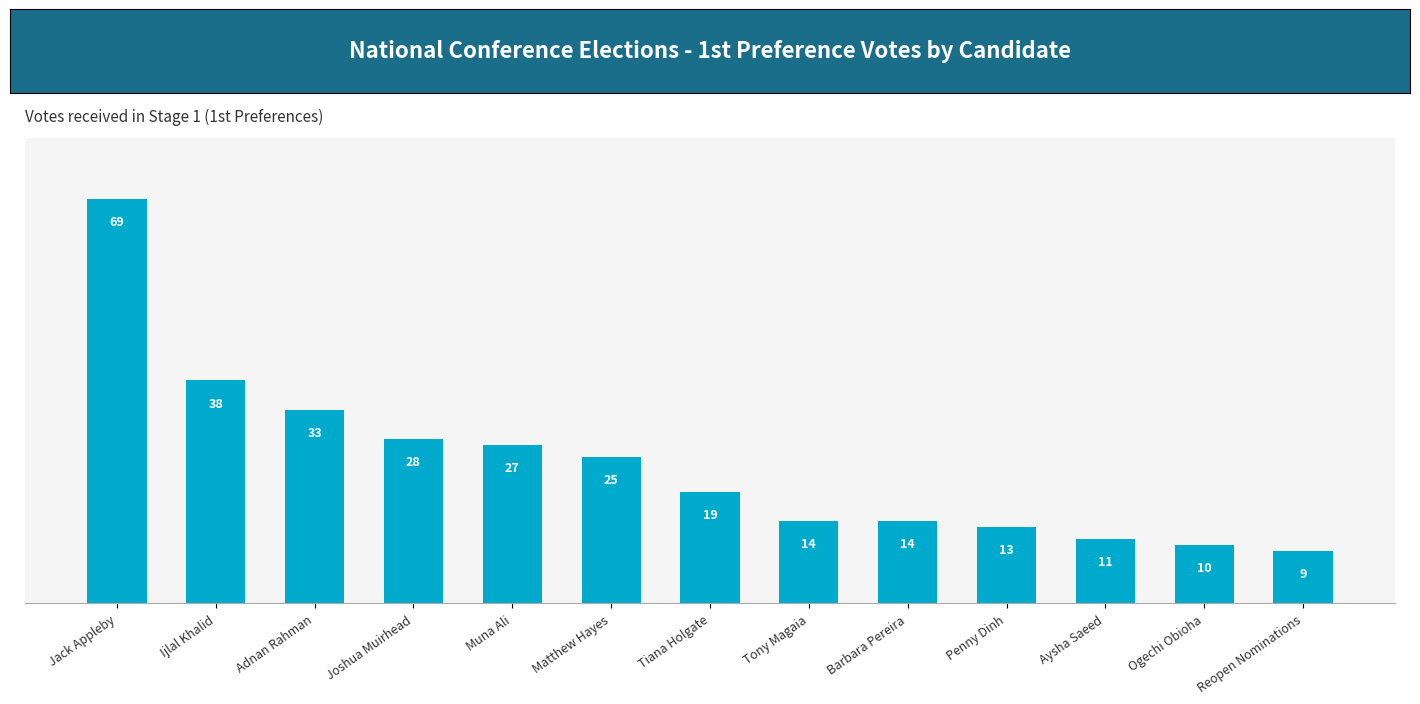

Reading left to right, what are all the values shown in this chart?

Jack Appleby=69	Ijlal Khalid=38	Adnan Rahman=33	Joshua Muirhead=28	Muna Ali=27	Matthew Hayes=25	Tiana Holgate=19	Tony Magaia=14	Barbara Pereira=14	Penny Dinh=13	Aysha Saeed=11	Ogechi Obioha=10	Reopen Nominations=9